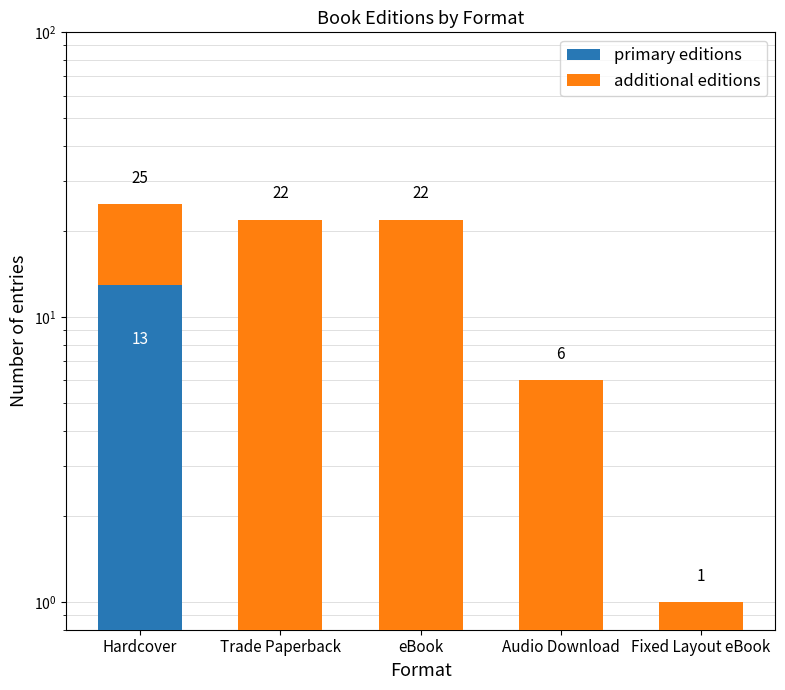

True or false: additional editions has a value of 12 at Hardcover.

True